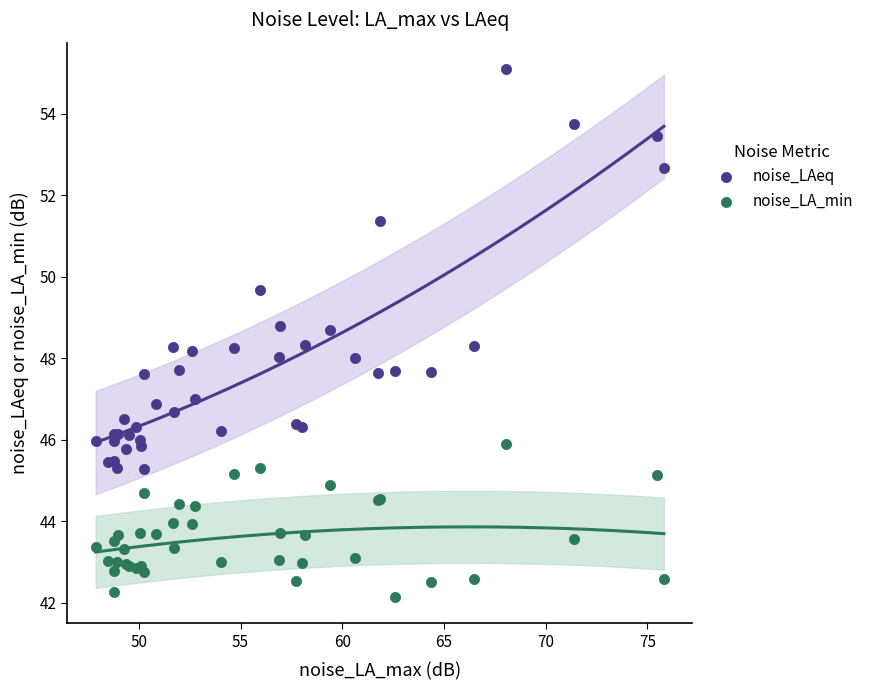

What are all the series names shown in the legend?

noise_LAeq, noise_LA_min